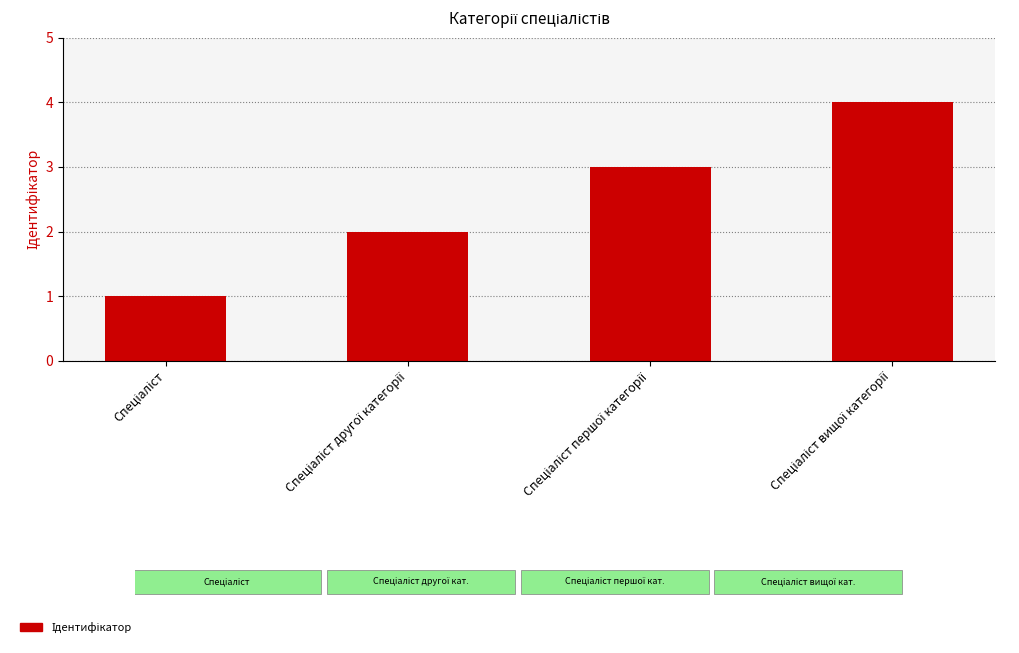

What is the smallest value displayed?

1